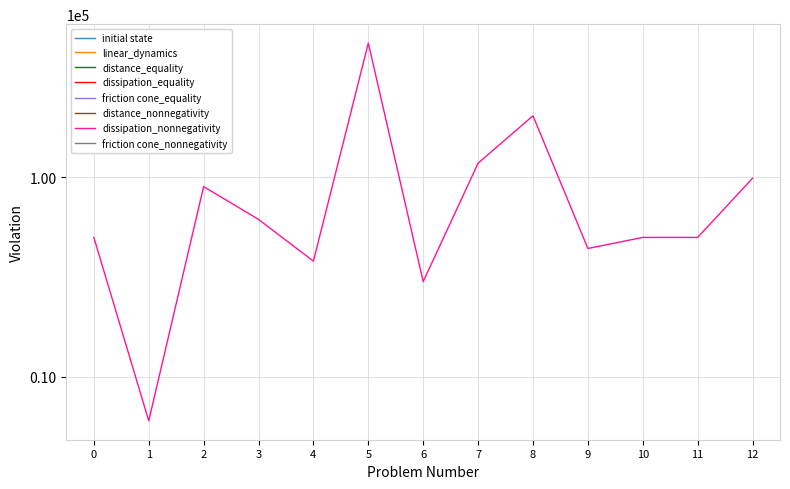

What is the value of the 10th point from the left?

44000